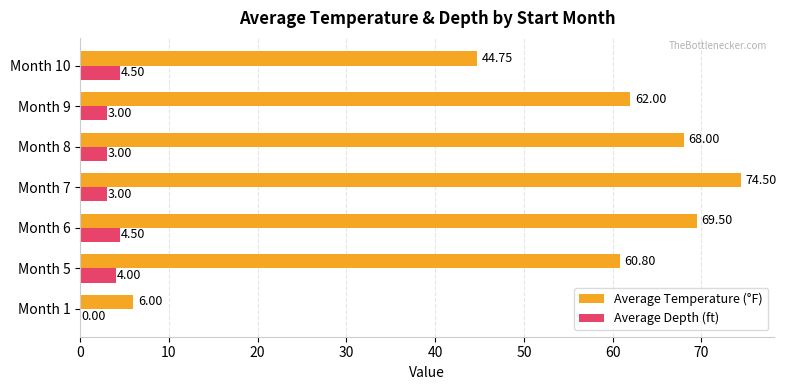

What is the total value across all series at Month 5?

64.8